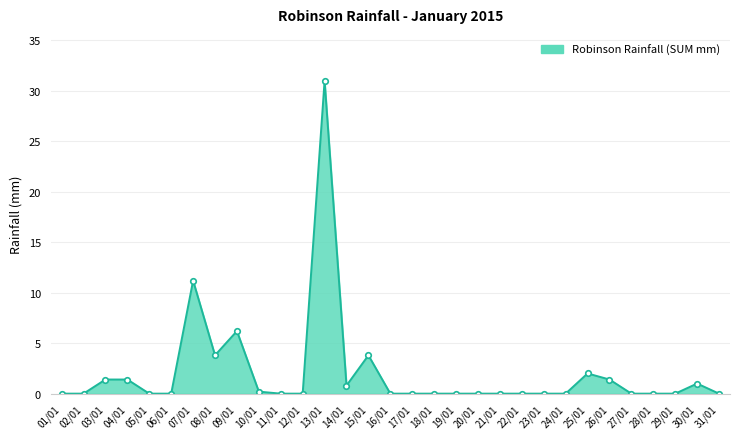

Does the chart display data point markers on the line(s)?

No